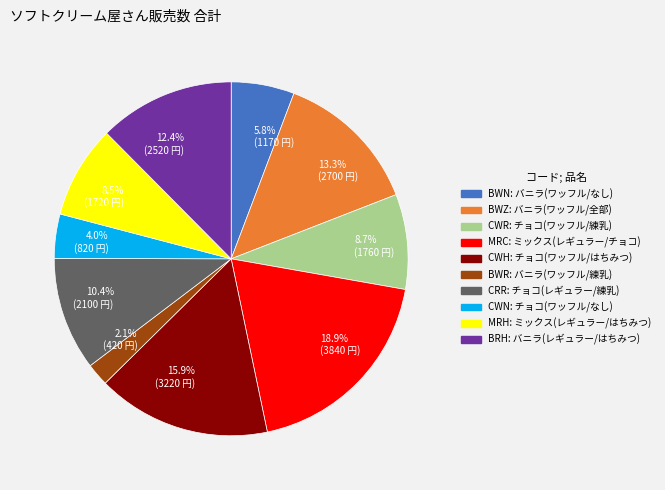

Count the number of slices in the pie.

10